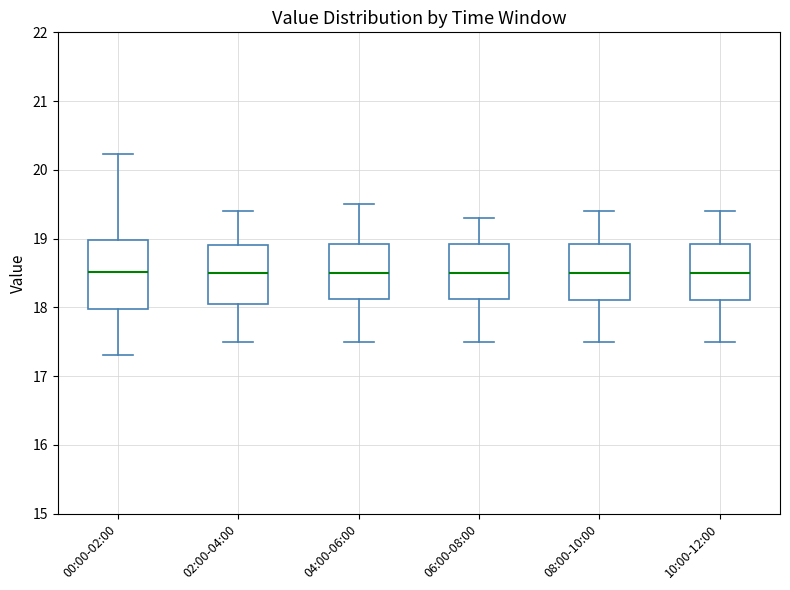

Reading left to right, transcribe this box plot: for each box, give where its median line is, the range the box spans, and where its two whiskers end, as read against the y-axis. The values are not printed on the chart, so give them approximately, as read against the axis.

00:00-02:00: median 18.5, box 18.0 to 19.0, whiskers 17.3 to 20.2
02:00-04:00: median 18.5, box 18.1 to 18.9, whiskers 17.5 to 19.4
04:00-06:00: median 18.5, box 18.1 to 18.9, whiskers 17.5 to 19.5
06:00-08:00: median 18.5, box 18.1 to 18.9, whiskers 17.5 to 19.3
08:00-10:00: median 18.5, box 18.1 to 18.9, whiskers 17.5 to 19.4
10:00-12:00: median 18.5, box 18.1 to 18.9, whiskers 17.5 to 19.4